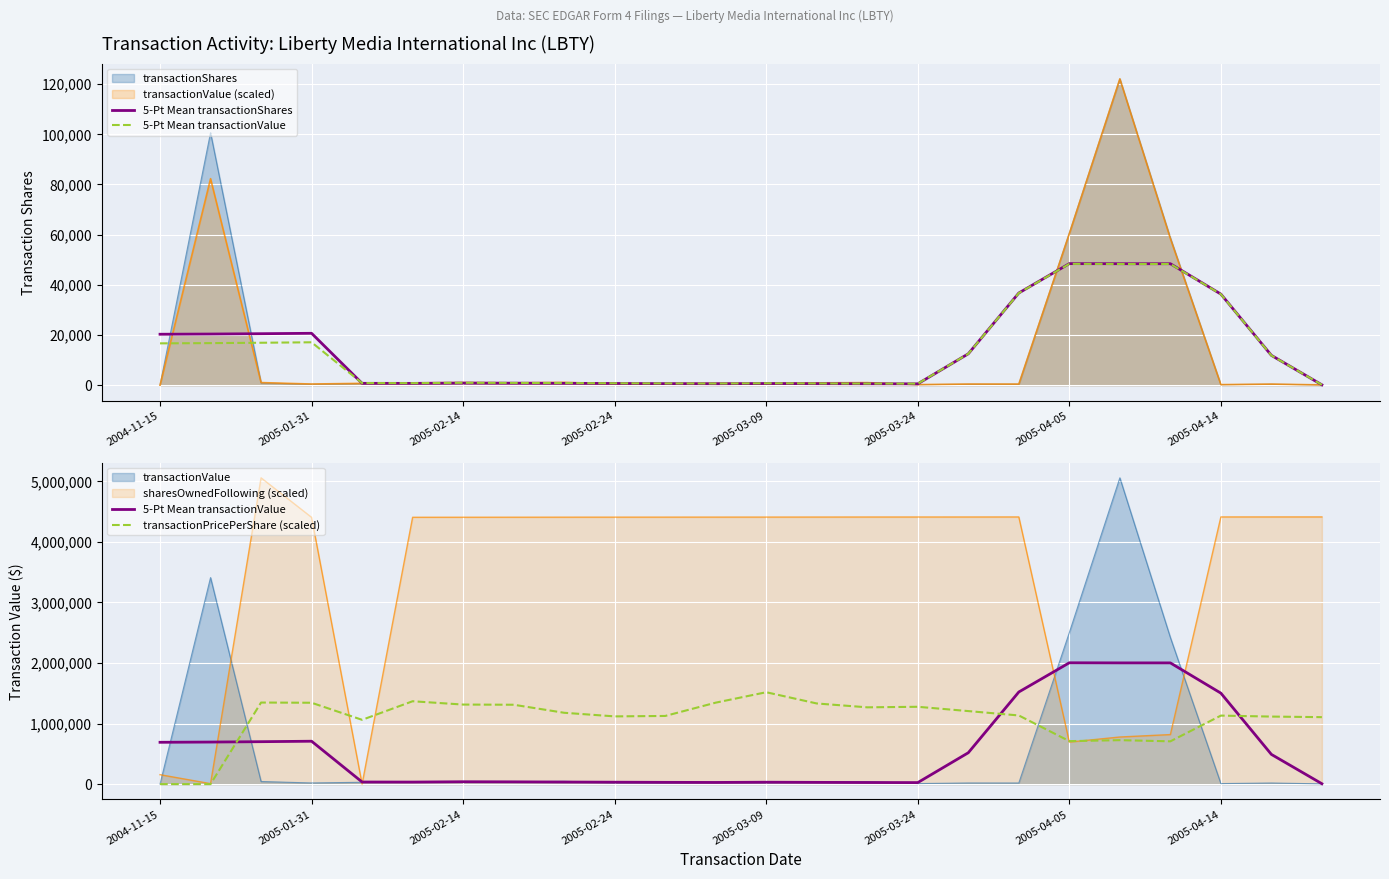

What is the average value of the 5-Pt Mean transactionShares series?

13859.4